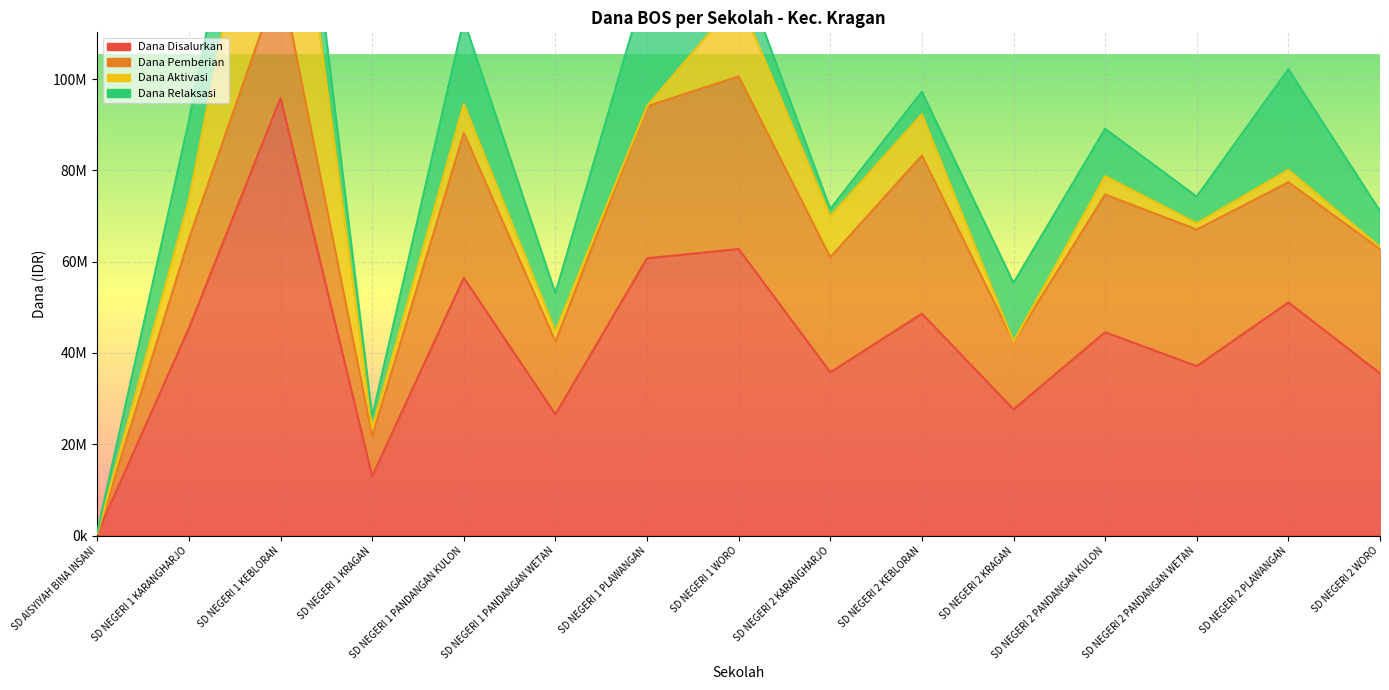

What is the average value of the Dana Aktivasi series?

7635000